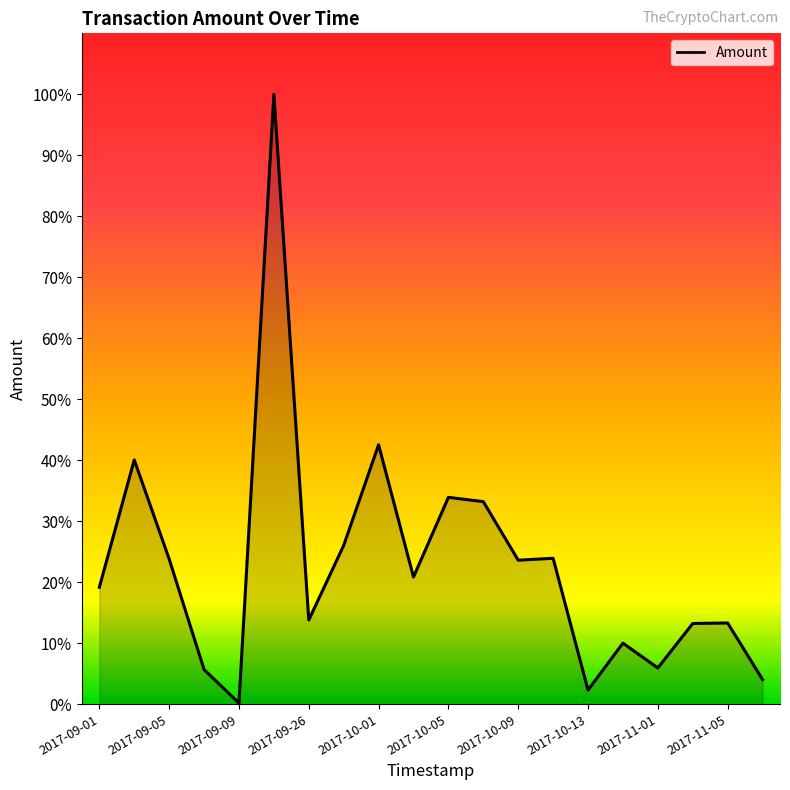

How many values are below 20?

10